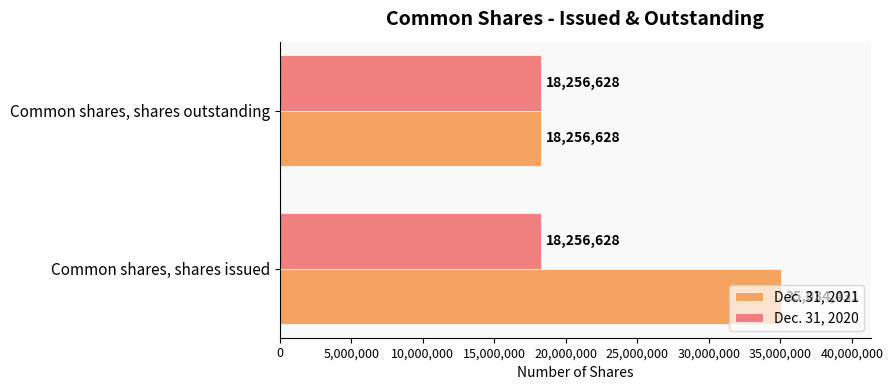

What value does the Dec. 31, 2021 series have at Common shares, shares issued, to the nearest 10?

35034430